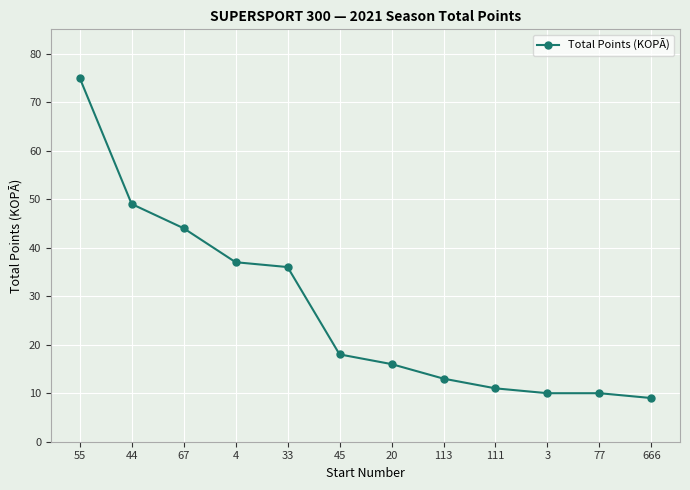

What is the average value?

27